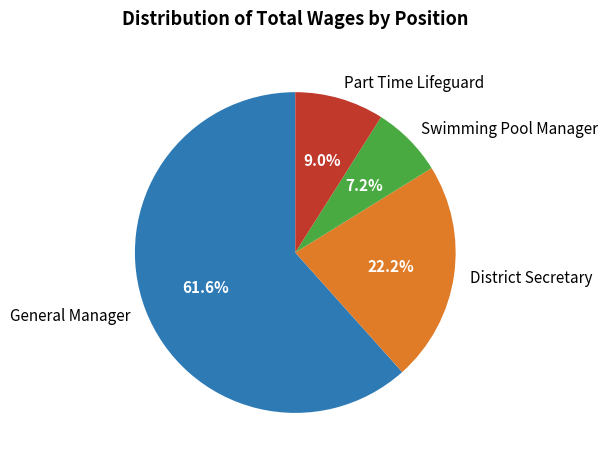

Is General Manager the majority of the pie?

Yes